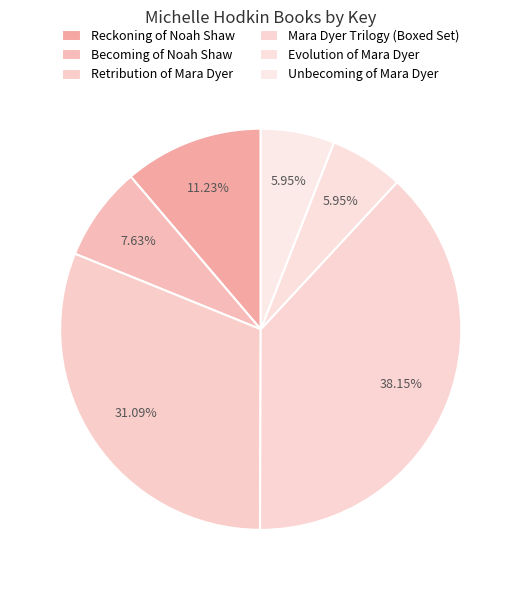

How many segments does this pie chart have?

6